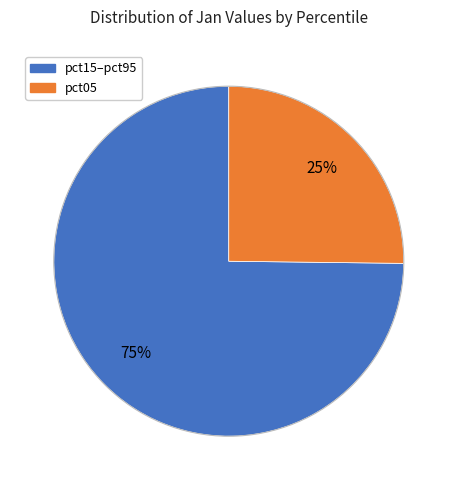

Is there any slice that represents more than half of the pie?

Yes